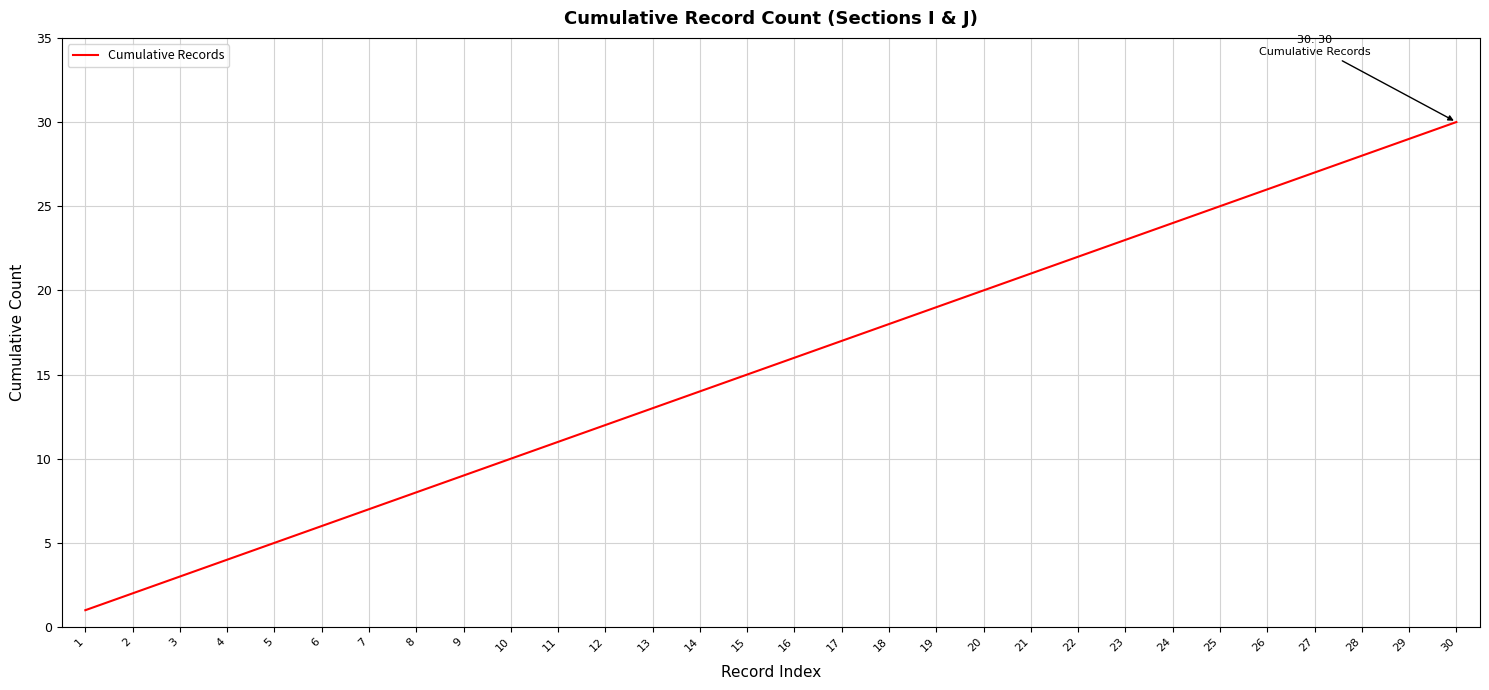

What is the difference between the maximum and minimum values?

29